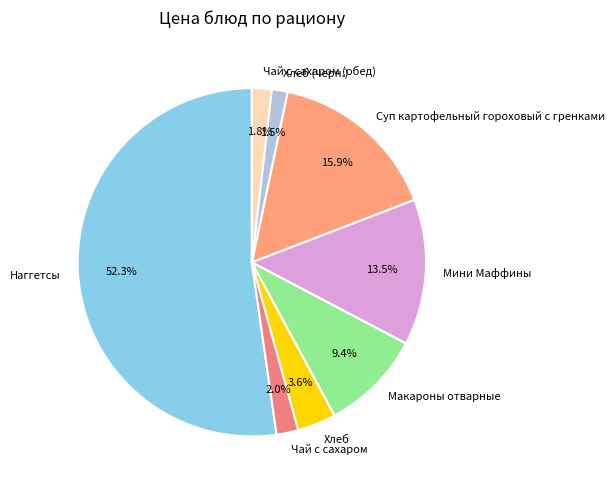

To the nearest percent, what percentage of the pie is Наггетсы?

52%